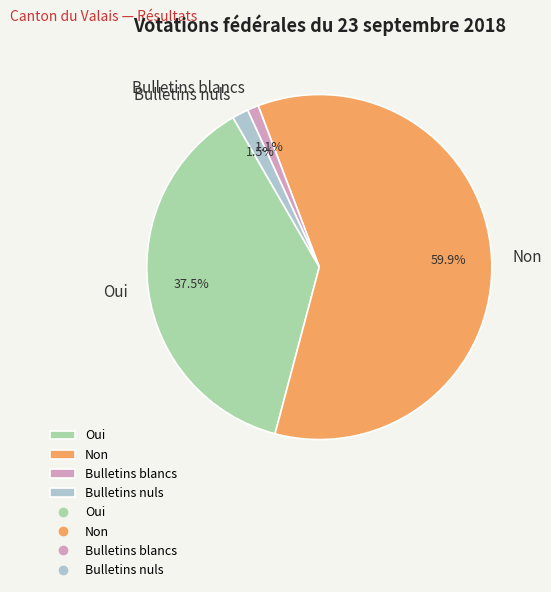

Which category has the biggest portion of the pie?

Non